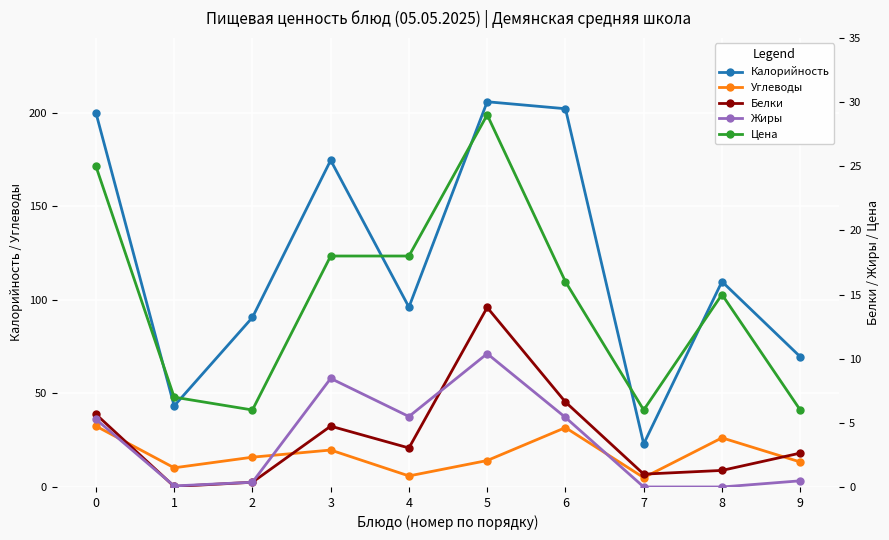

Reading left to right, what are all the values shown in this chart?

Калорийность: 0=200.0	1=43.3	2=90.6	3=174.6	4=96.1	5=205.9	6=202.1	7=23.0	8=109.8	9=69.6
Углеводы: 0=32.5	1=10.2	2=15.9	3=19.7	4=5.9	5=14.1	6=31.7	7=5.0	8=26.3	9=13.4
Белки: 0=5.7	1=0.0	2=0.4	3=4.7	4=3.0	5=14.0	6=6.6	7=1.0	8=1.3	9=2.6
Жиры: 0=5.3	1=0.1	2=0.4	3=8.5	4=5.5	5=10.4	6=5.4	7=0.0	8=0.0	9=0.5
Цена: 0=25.0	1=7.0	2=6.0	3=18.0	4=18.0	5=29.0	6=16.0	7=6.0	8=15.0	9=6.0